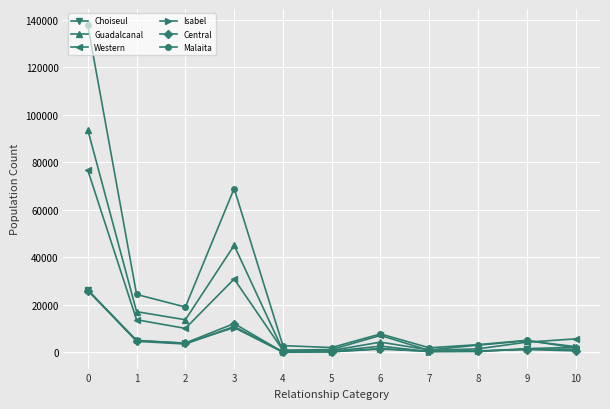

What is the value of the Isabel point at the 1st from the left?

26158